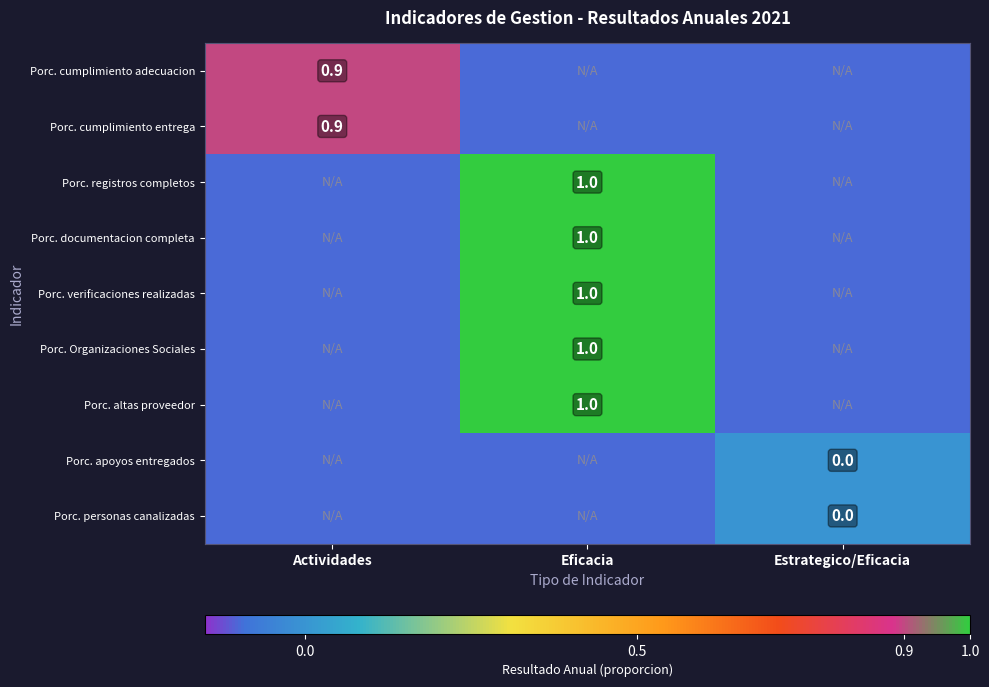

The value of Porc. altas proveedor at Eficacia is 0.5. True or false?

False